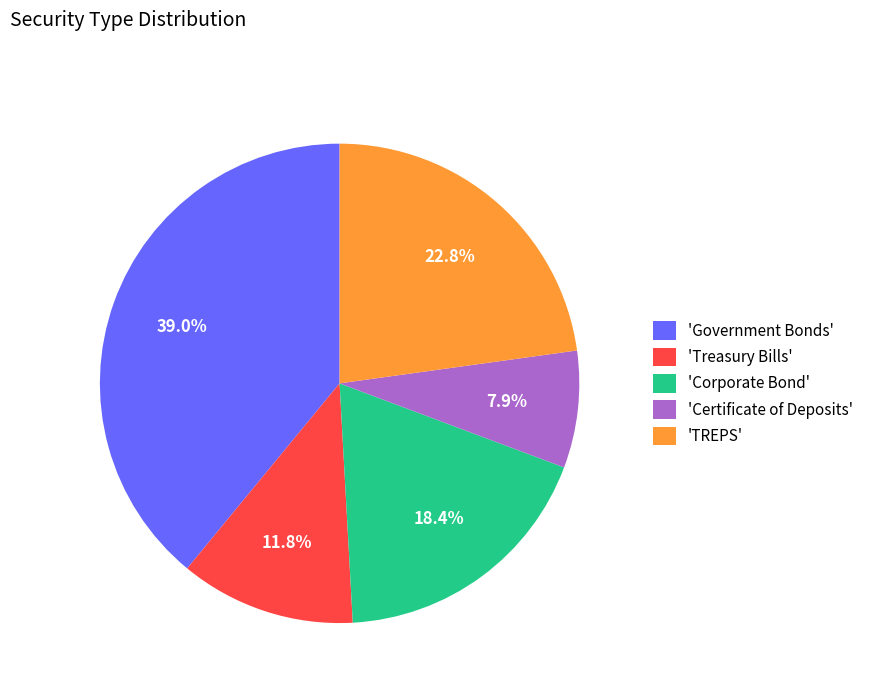

Which slice is the largest?

'Government Bonds'